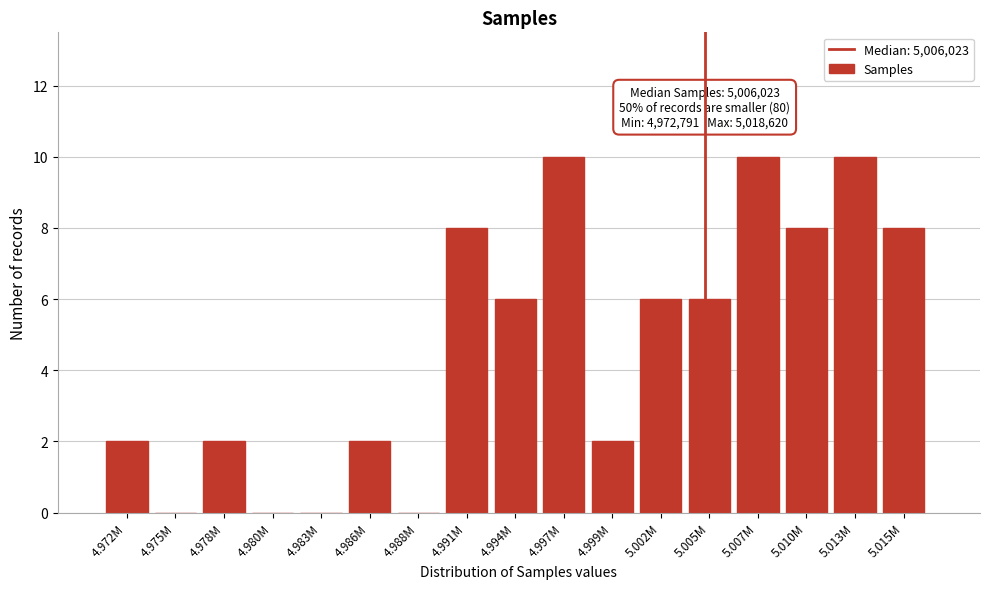

Reading right to left, list all the values displayed in this chart.

5.015M=8	5.013M=10	5.010M=8	5.007M=10	5.005M=6	5.002M=6	4.999M=2	4.997M=10	4.994M=6	4.991M=8	4.988M=0	4.986M=2	4.983M=0	4.980M=0	4.978M=2	4.975M=0	4.972M=2